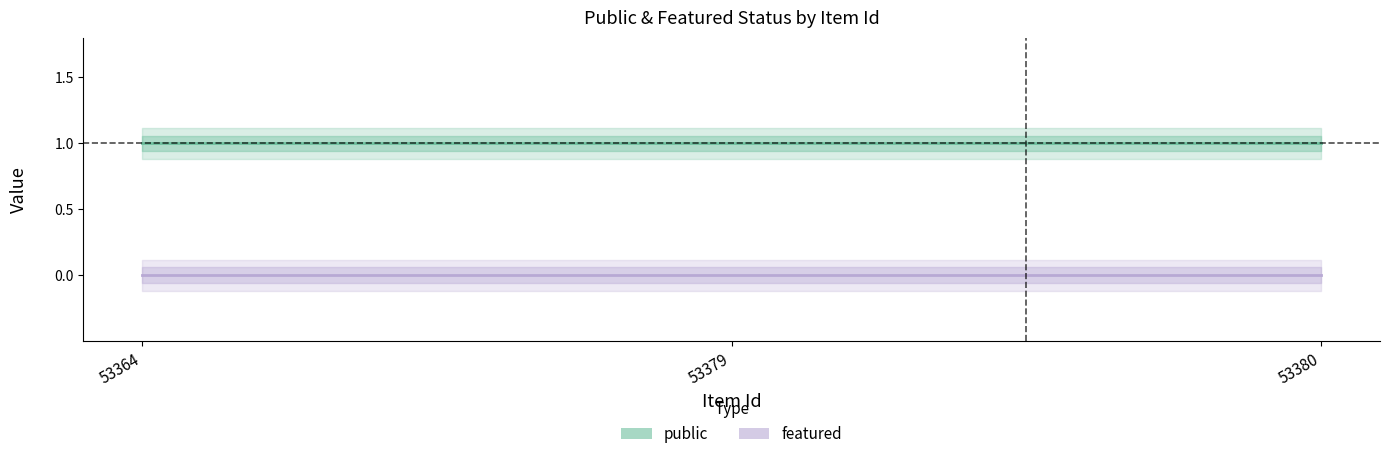

Does the chart display data point markers on the line(s)?

No